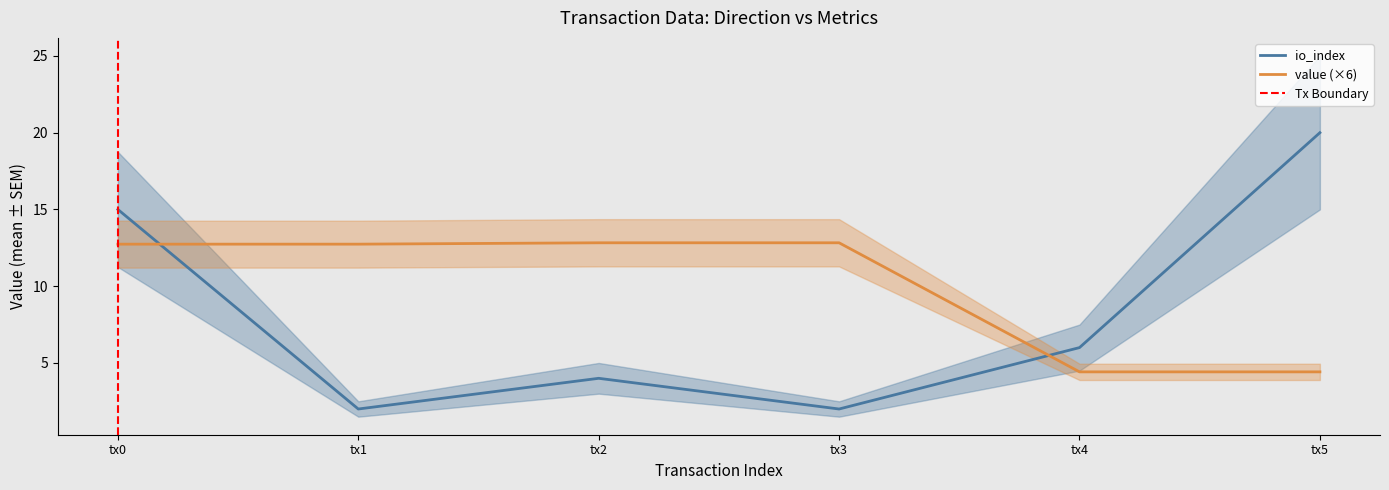

True or false: value (×6) has a value of 8.3 at tx2.

False